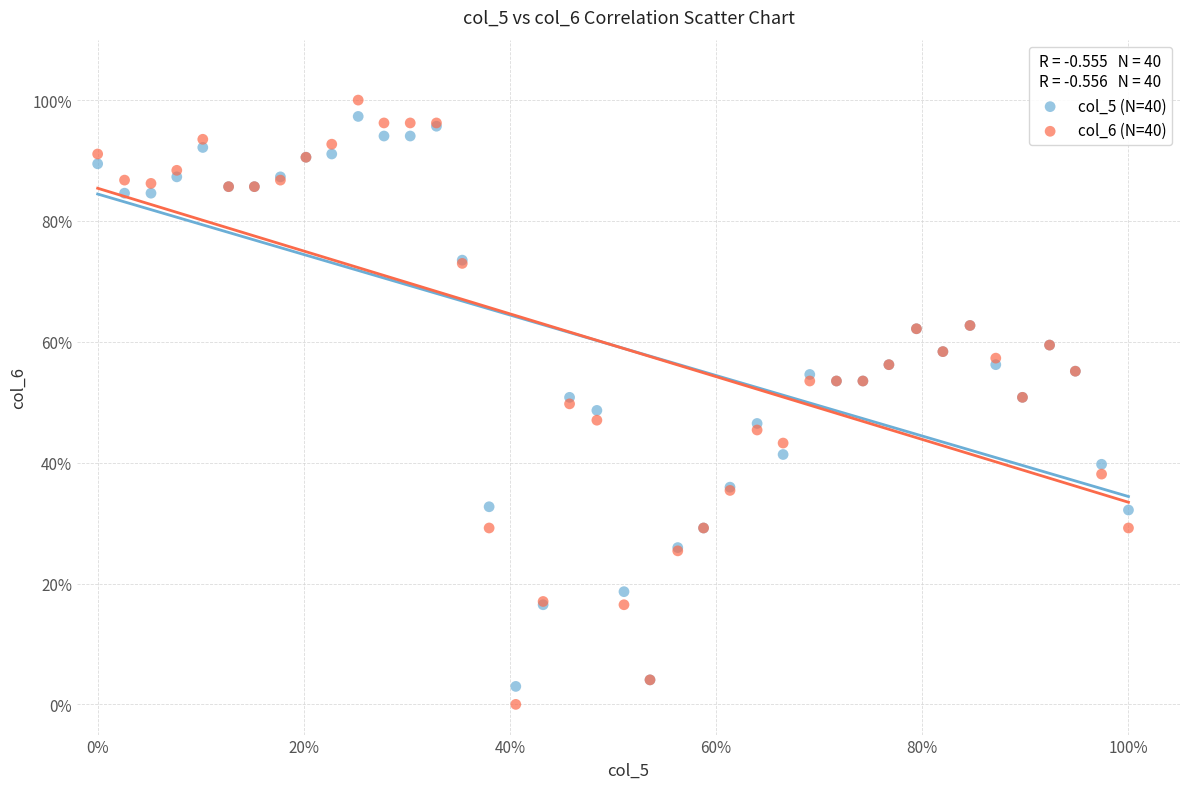

Which series has the largest Y range (max minus min)?

col_6 (N=40)